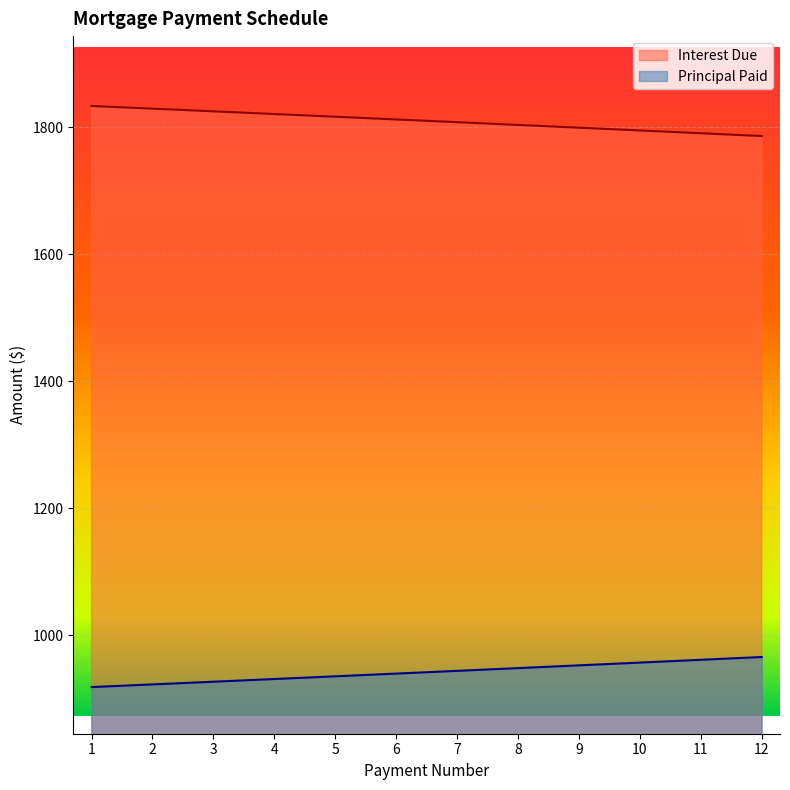

How many data points in Interest Due are less than 1812?

6